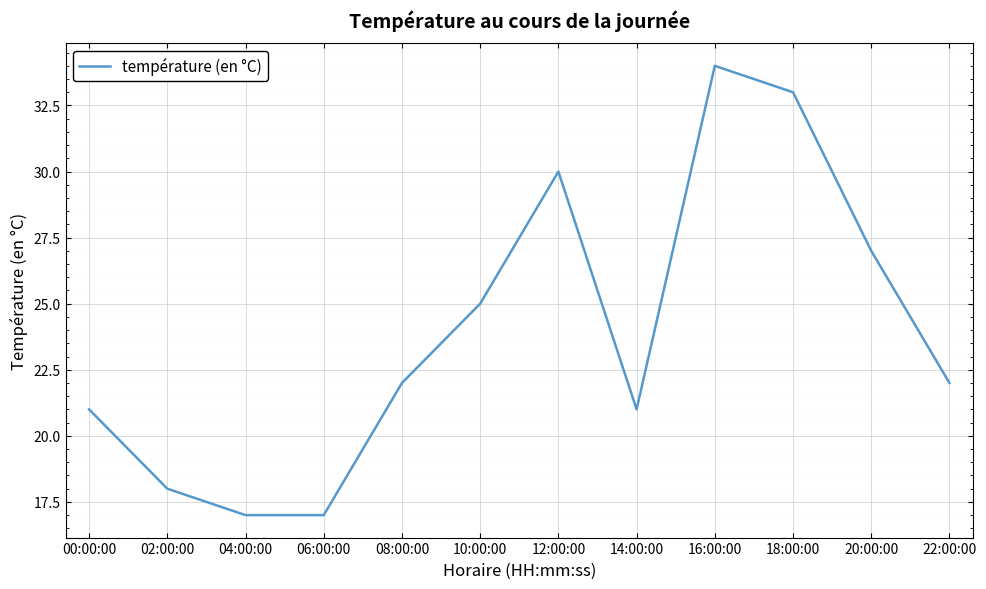

What is the difference between the maximum and minimum values?

17